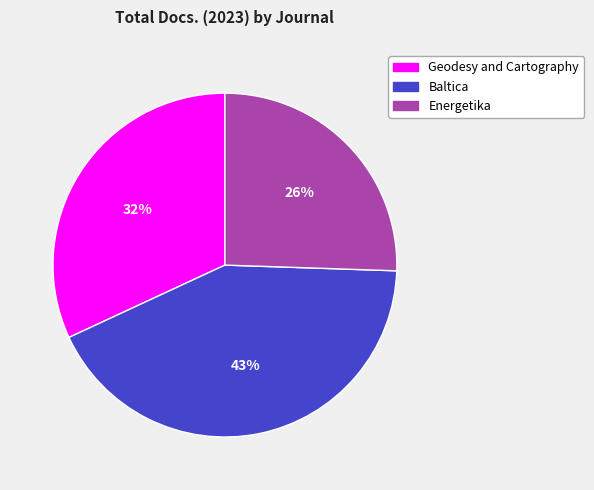

Which slice is the smallest?

Energetika